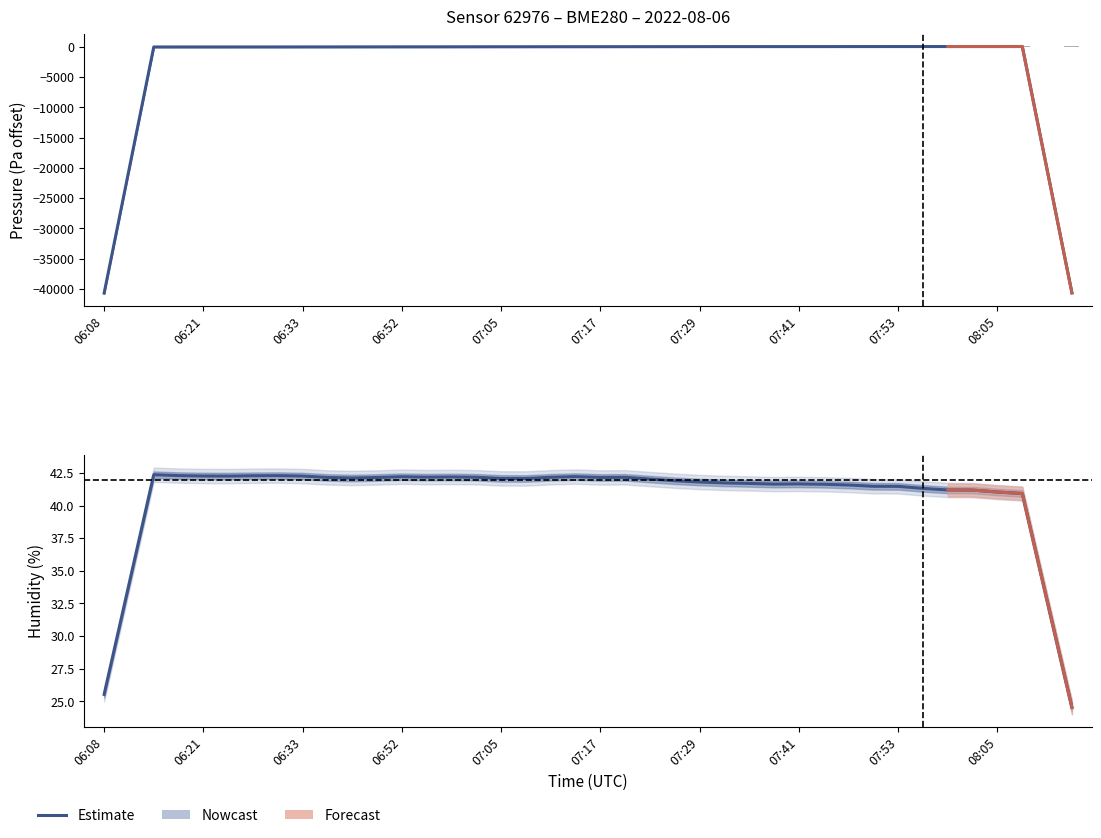

At how many categories does at least one series exceed 48?

22